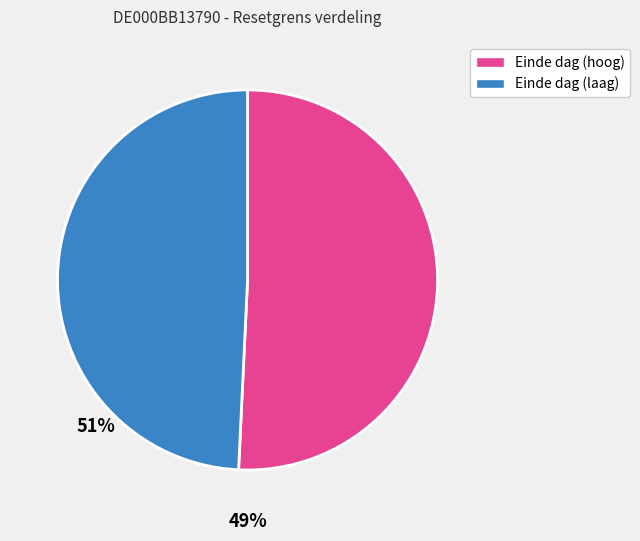

Is there any slice that represents more than half of the pie?

Yes